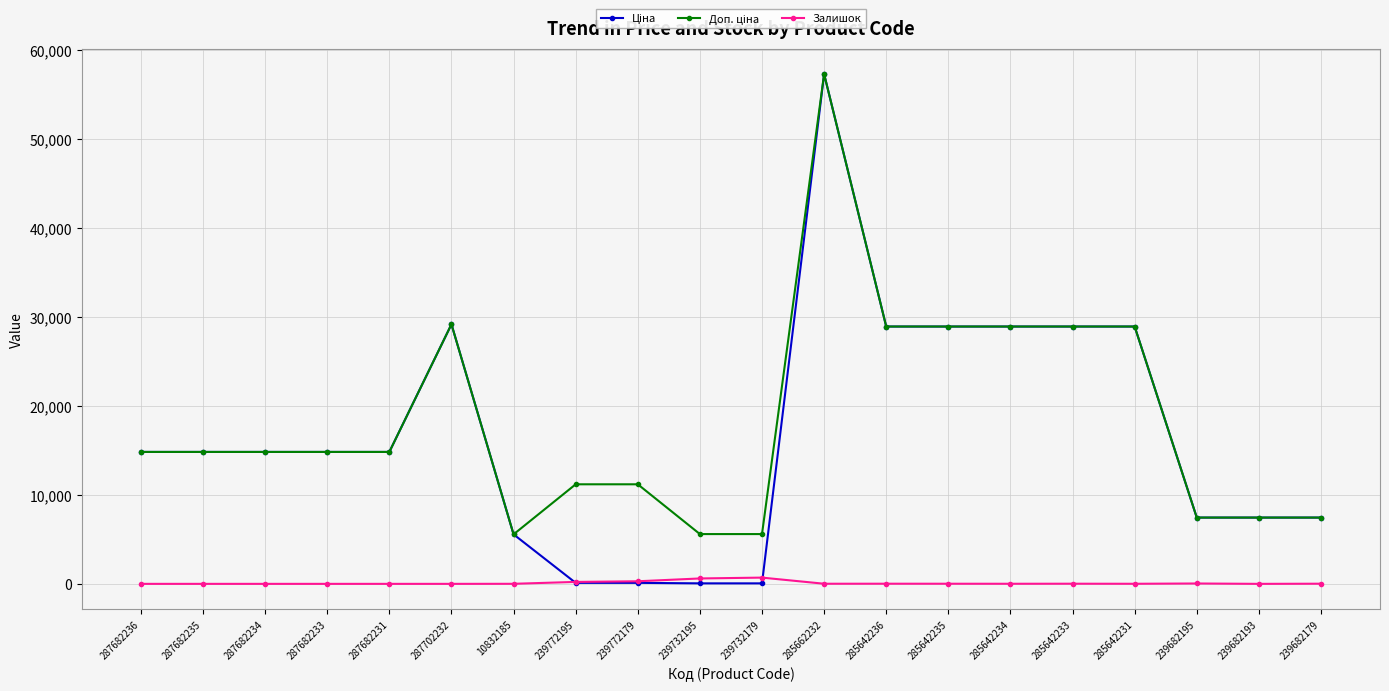

At which category is the sum across all series the highest?

285662232